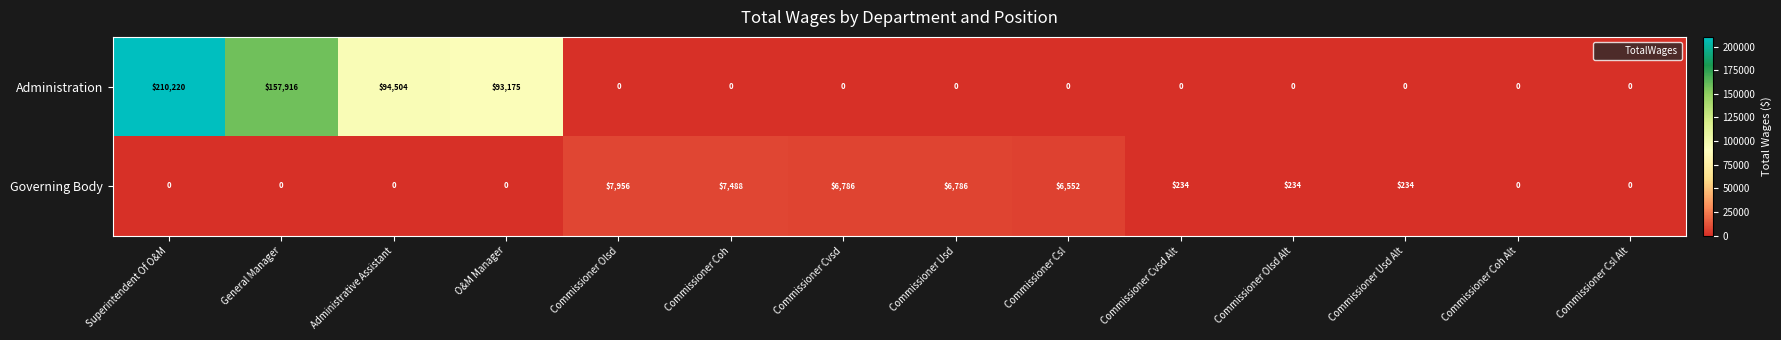

Is it true that Governing Body equals 4344 at Commissioner Csl?

False